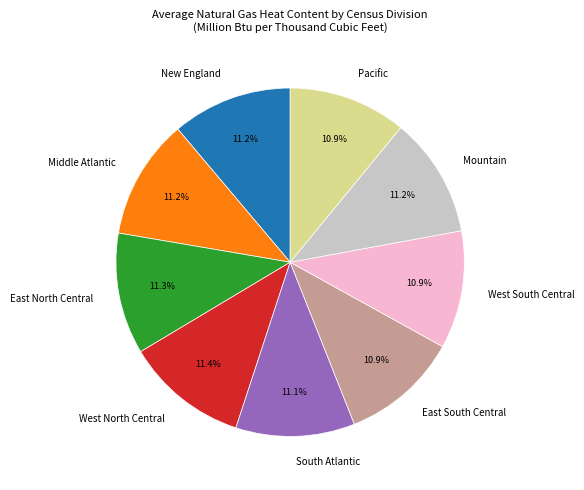

Is there a majority slice in this chart?

No